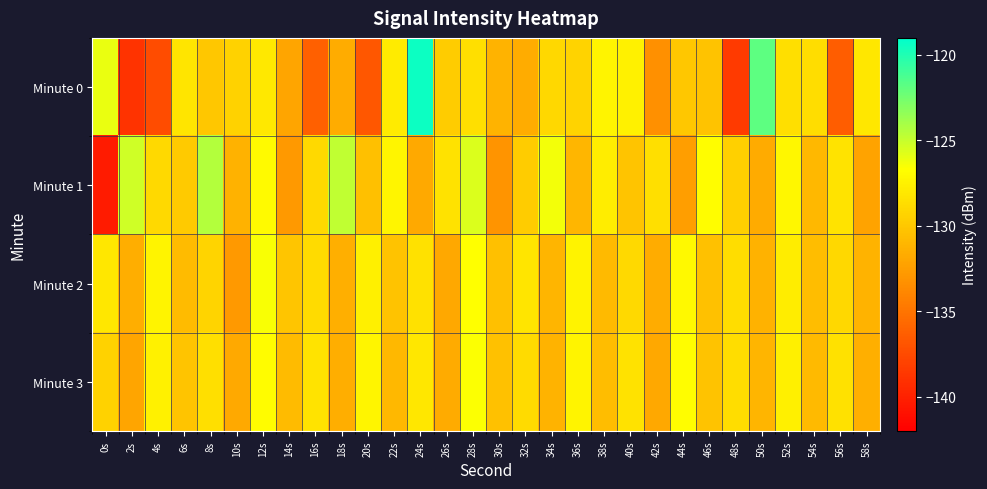

How many distinct data groups are displayed?

4